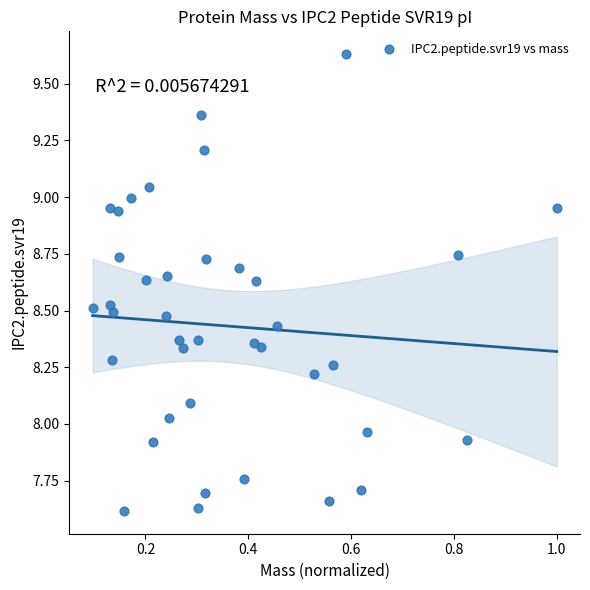

What is the range of X values (max minus min)?

0.9